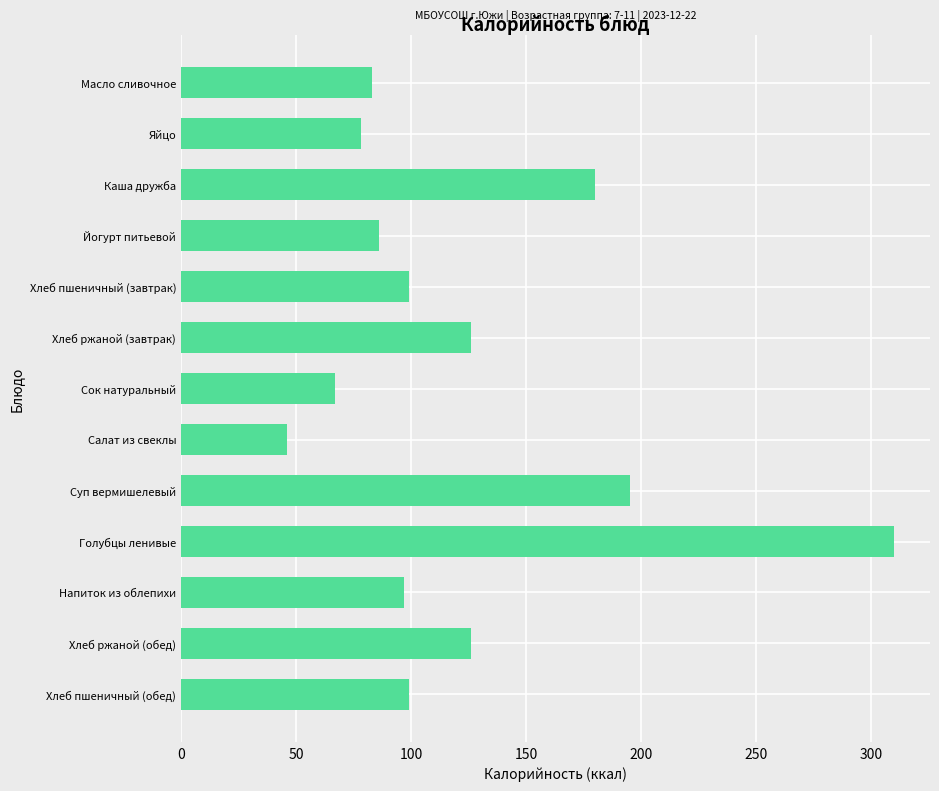

How many bars are there in total?

13